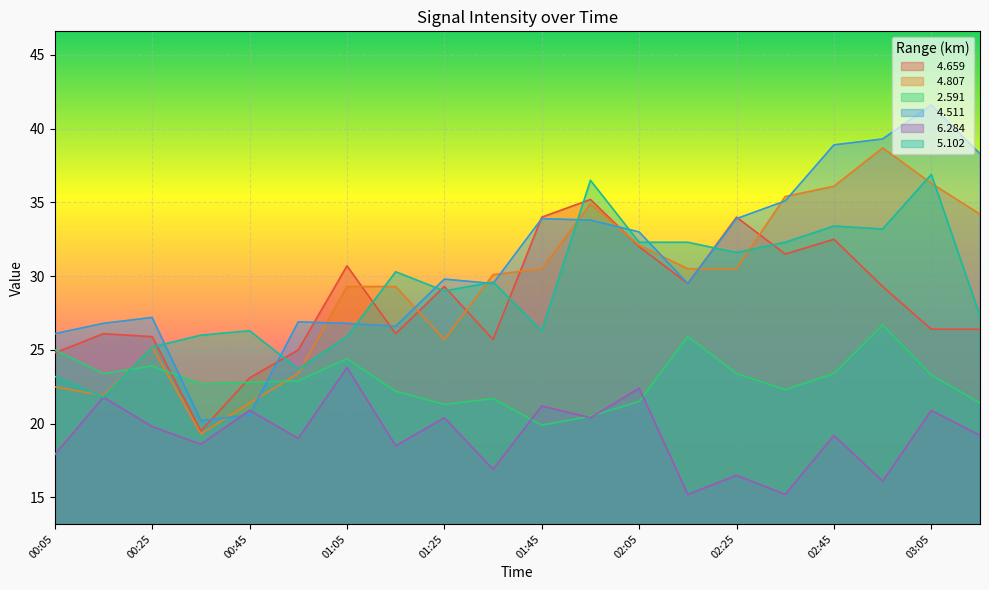

How many values in the   4.659 series are below 29?

10